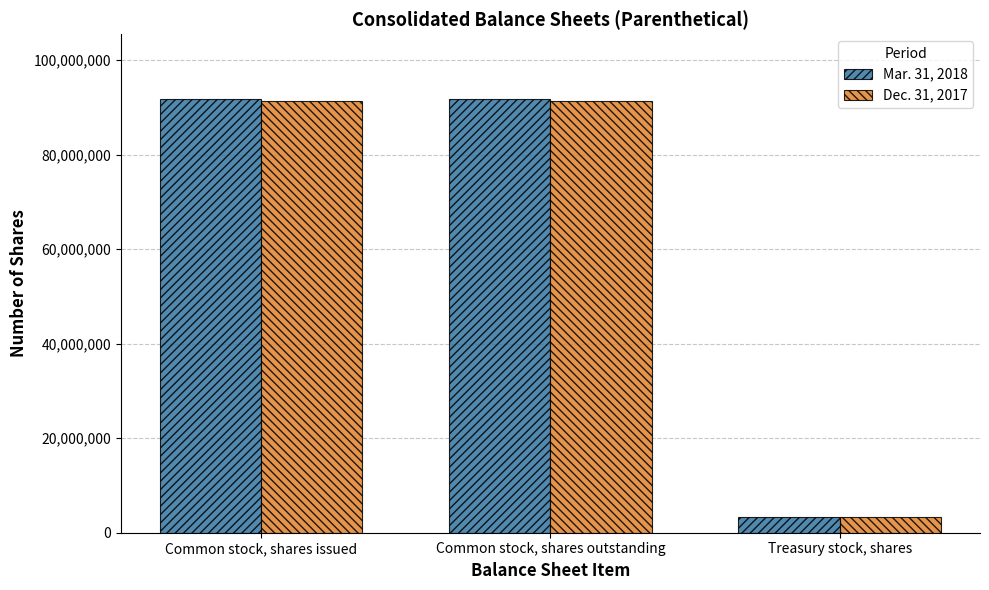

List the series in order of their overall mean, lowest first.

Dec. 31, 2017, Mar. 31, 2018